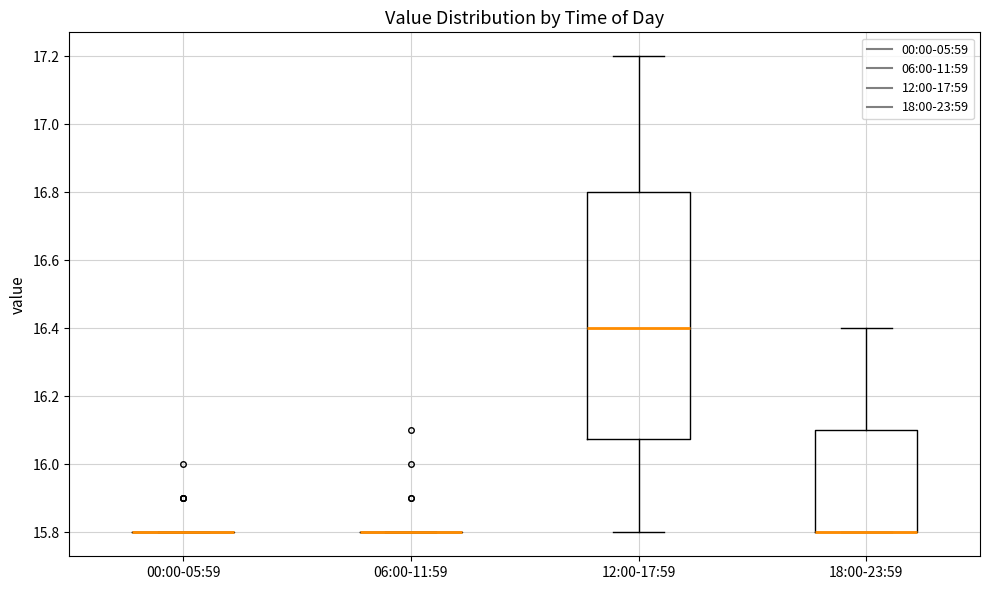

Where does the upper whisker of the box for 12:00-17:59 end on the y-axis? The values are not printed on the chart, so give them approximately, as read against the axis.

17.20